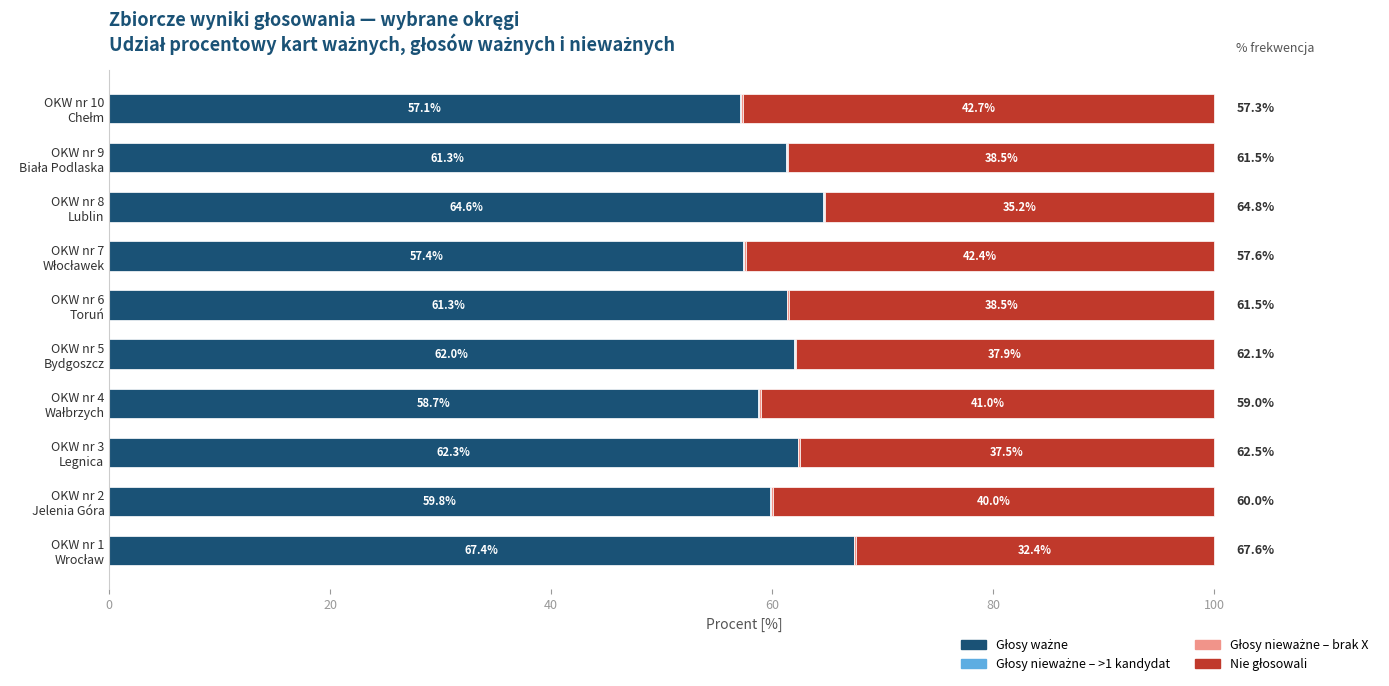

How many distinct data groups are displayed?

4